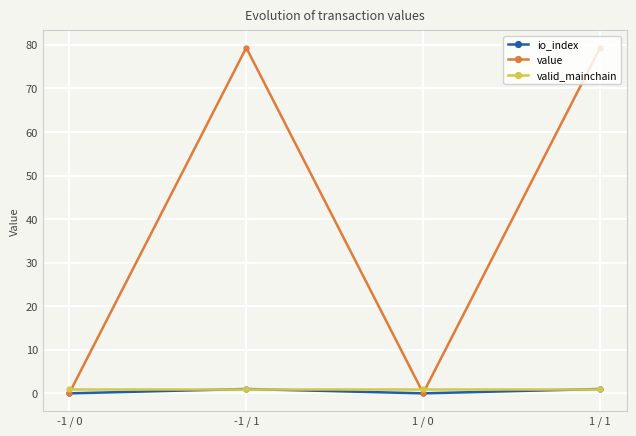

Reading right to left, transcribe all the data shown in this chart.

io_index: 1.0	0.0	1.0	0.0
value: 79.3	0.1	79.3	0.1
valid_mainchain: 1.0	1.0	1.0	1.0